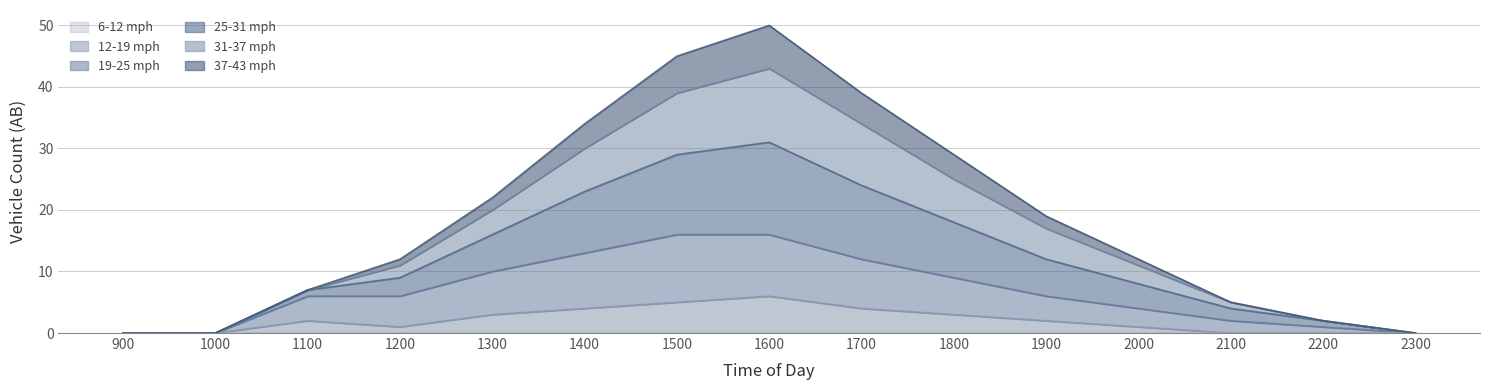

What is the greatest value displayed?

50